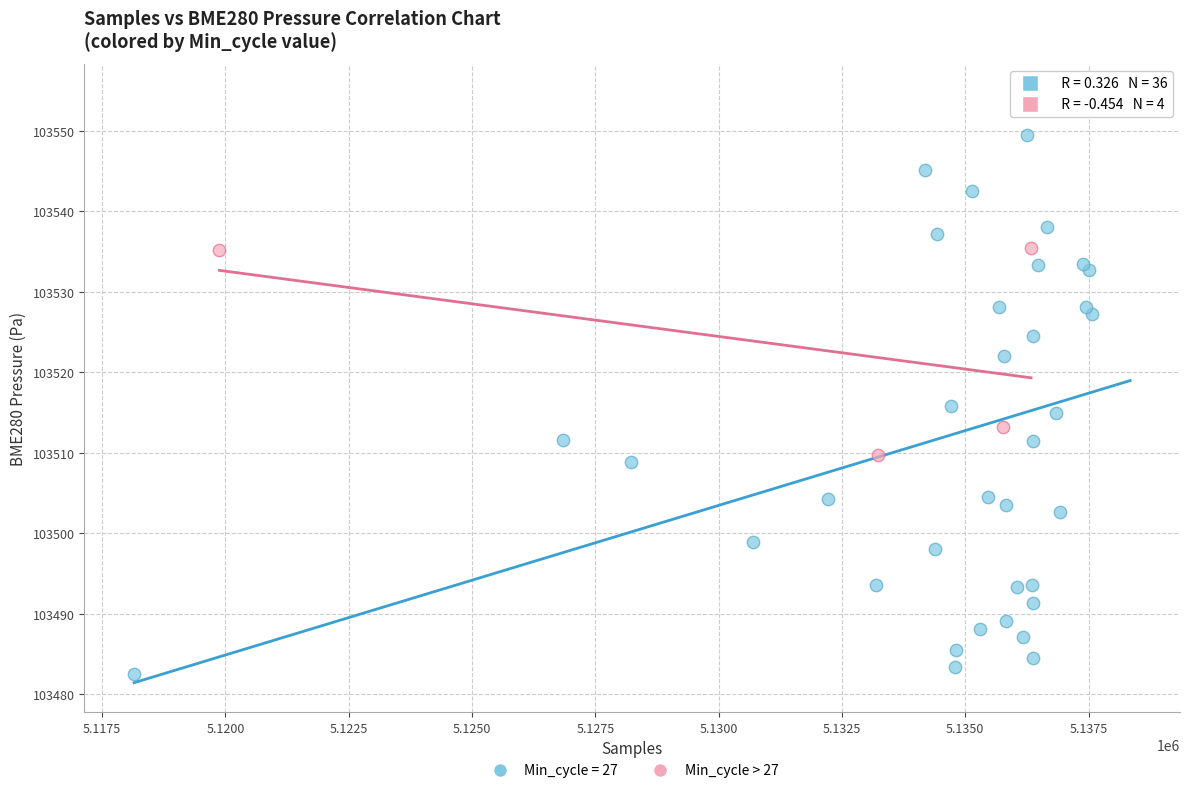

Which series reaches the minimum Y coordinate?

Min_cycle = 27